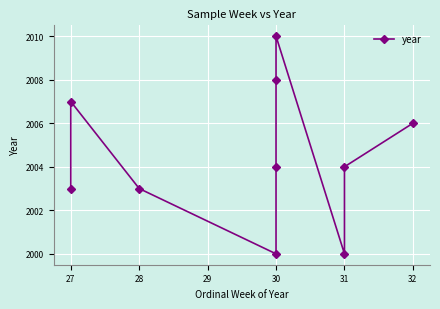

What value does the data have at 30?

2004